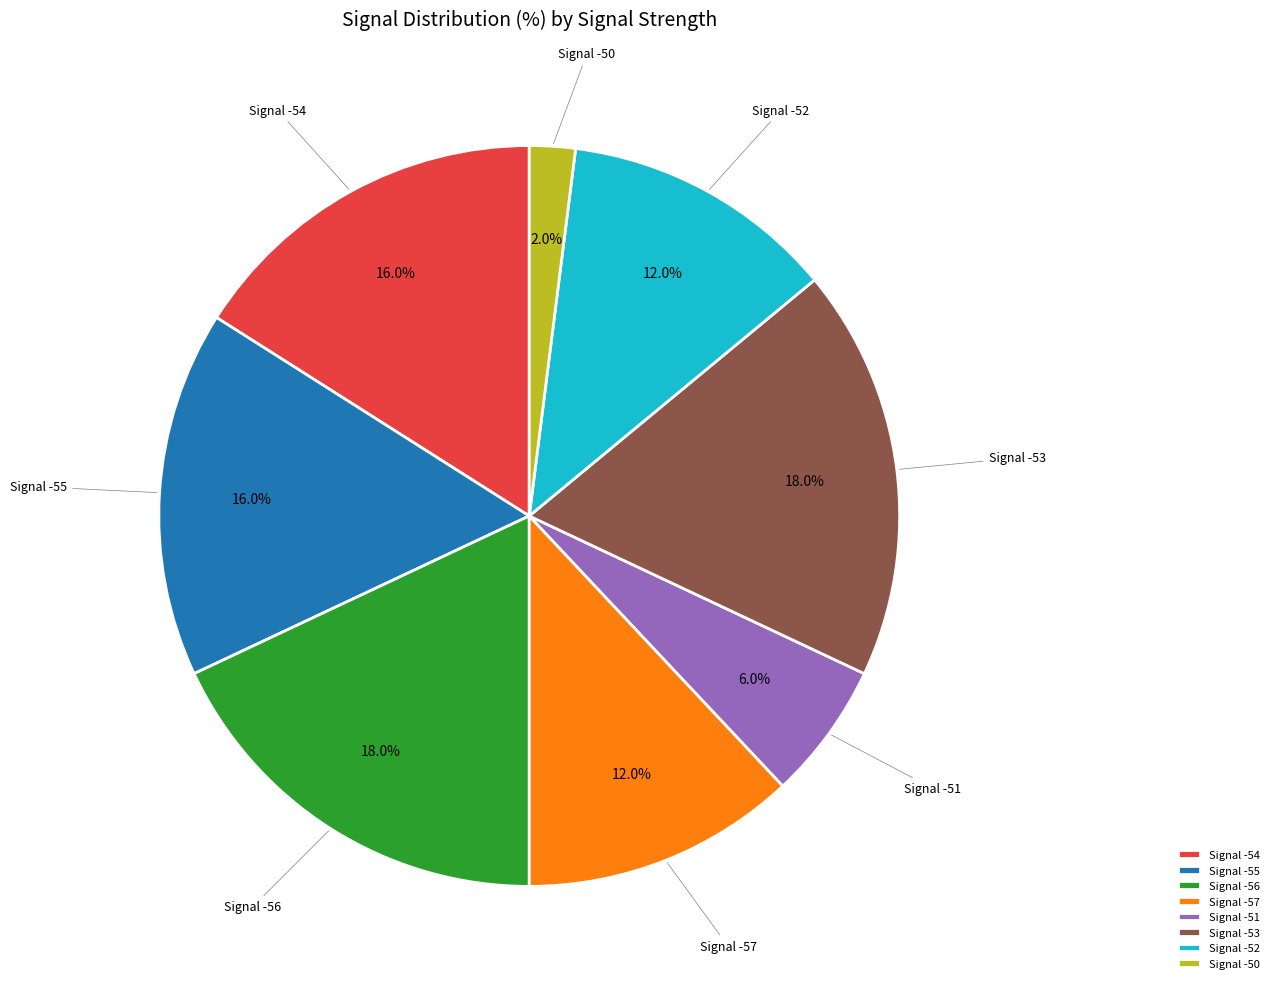

Do Signal -50 and Signal -52 together represent more than half of the pie?

No